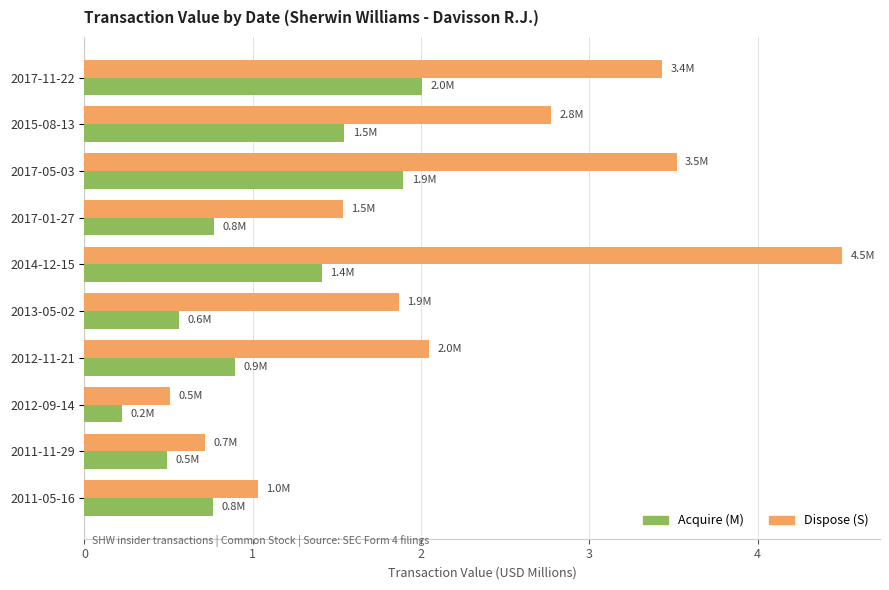

What is the greatest value displayed?

4.5